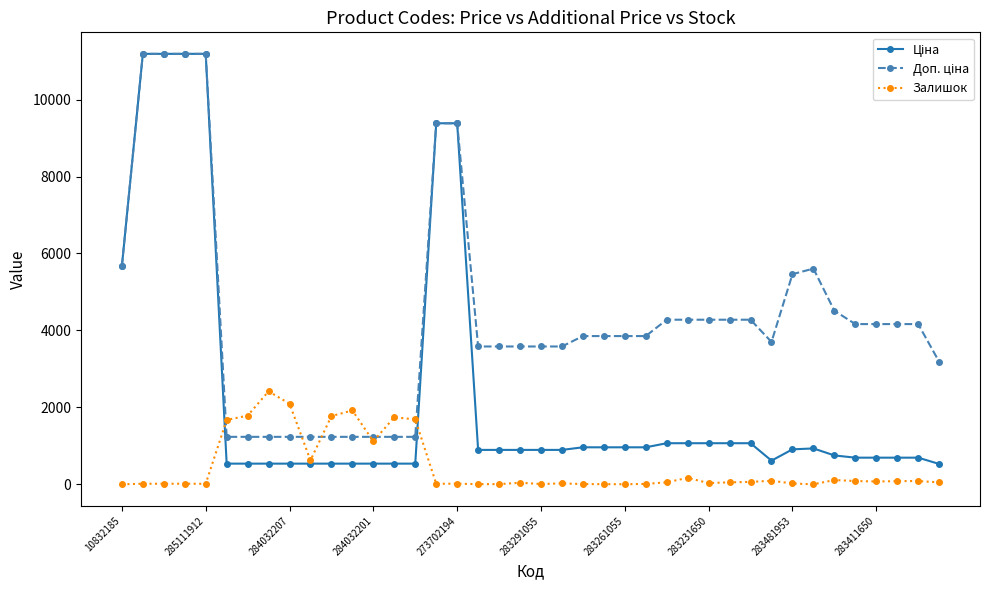

Count the number of categories in the chart.

40